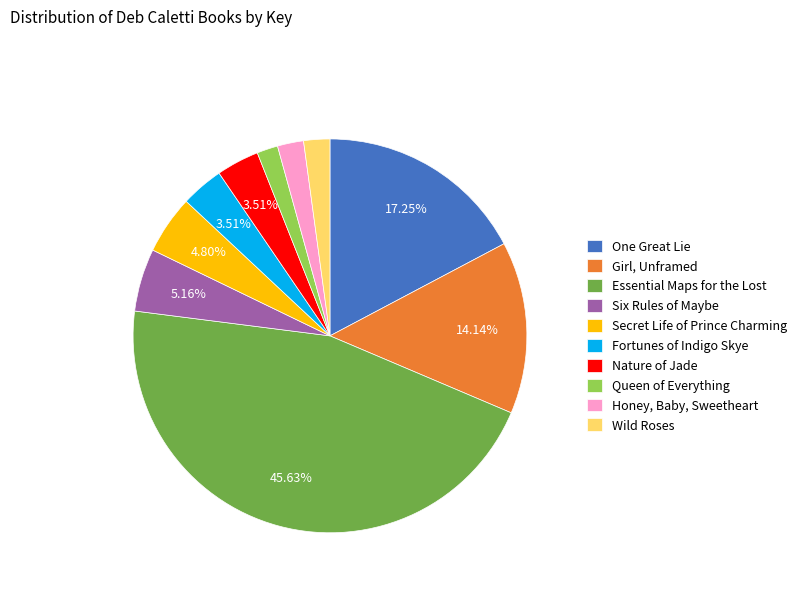

Between Girl, Unframed and Wild Roses, which is larger?

Girl, Unframed